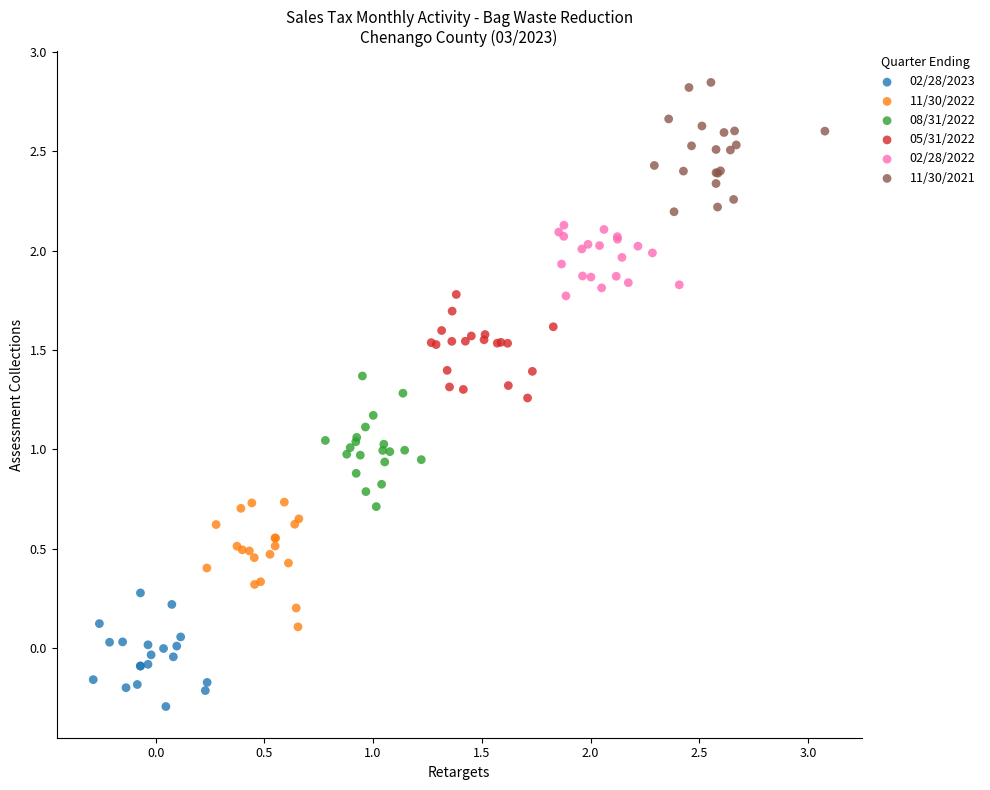

Which series contains the lowest Y value?

02/28/2023